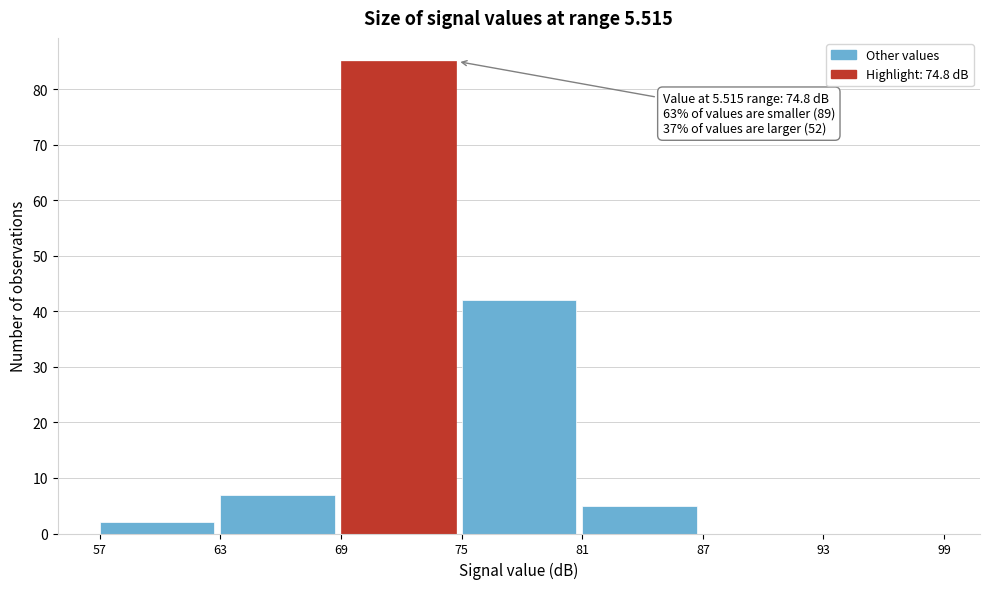

Over which range of the x-axis is the bar tallest?

69 to 75